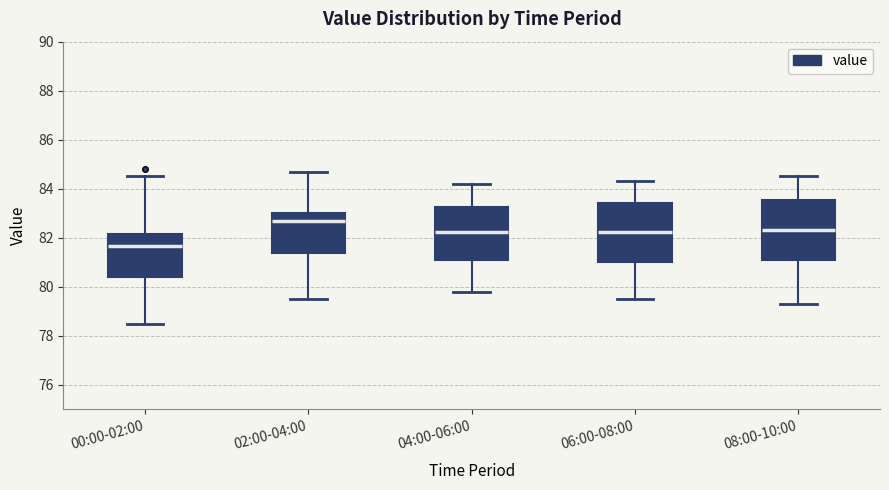

Which box's median line is the lowest?

00:00-02:00